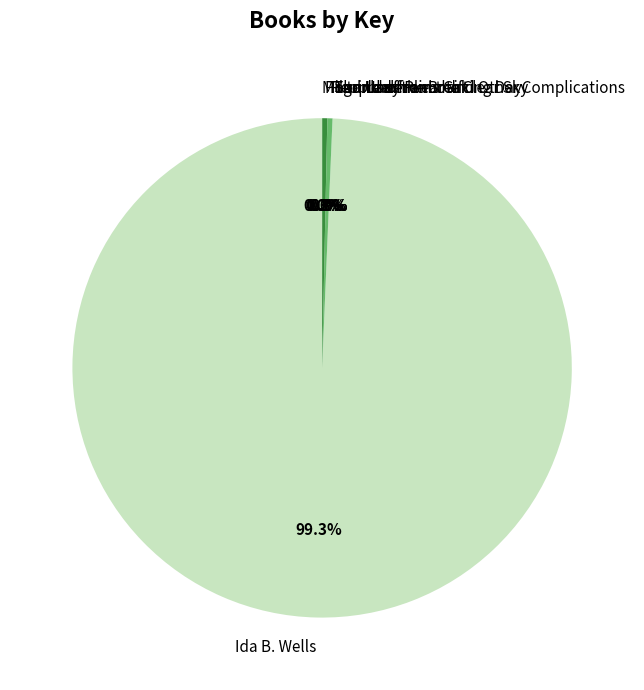

Which slice is the largest?

Ida B. Wells